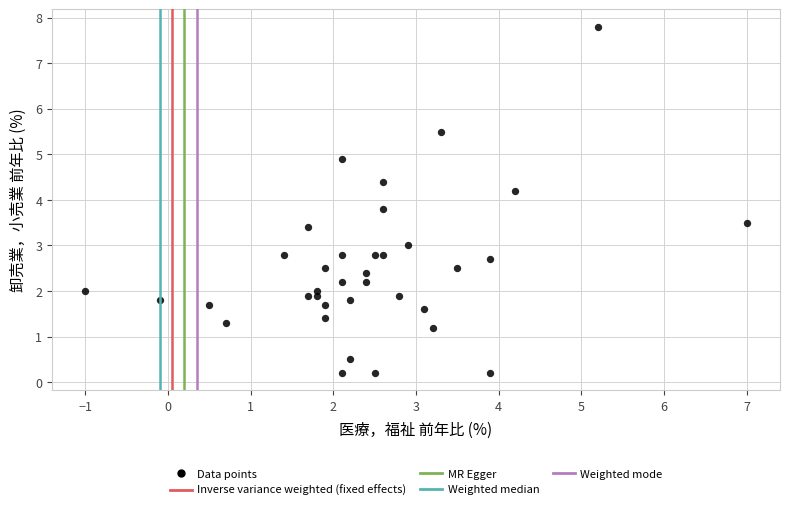

What is the range of Y values (max minus min)?

7.6